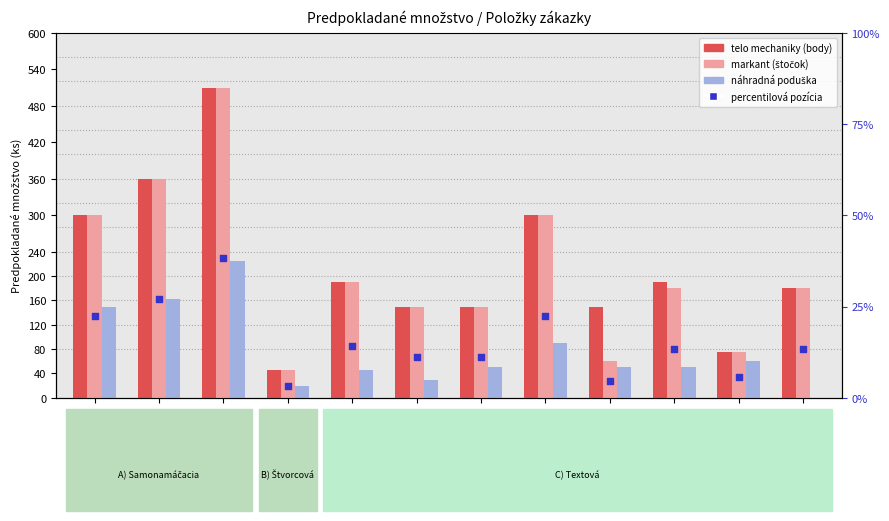

Which series contains the lowest Y value?

náhradná poduška (pad)